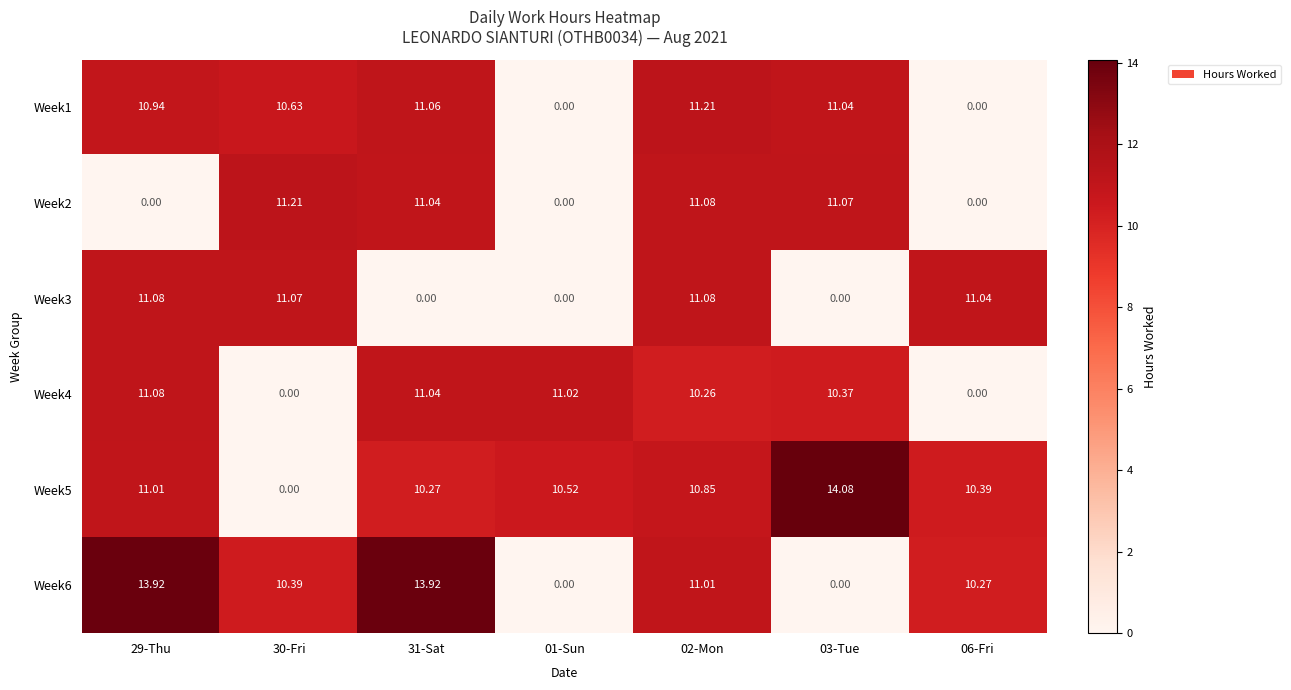

How many values in Week4 are above zero?

5